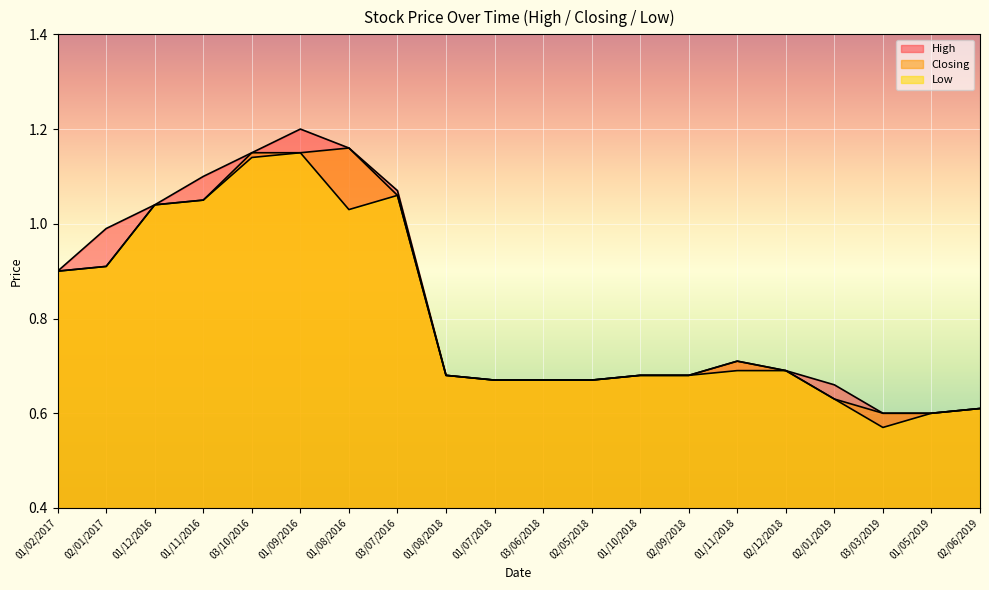

The High series shows 0.6 at 02/06/2019. True or false?

True